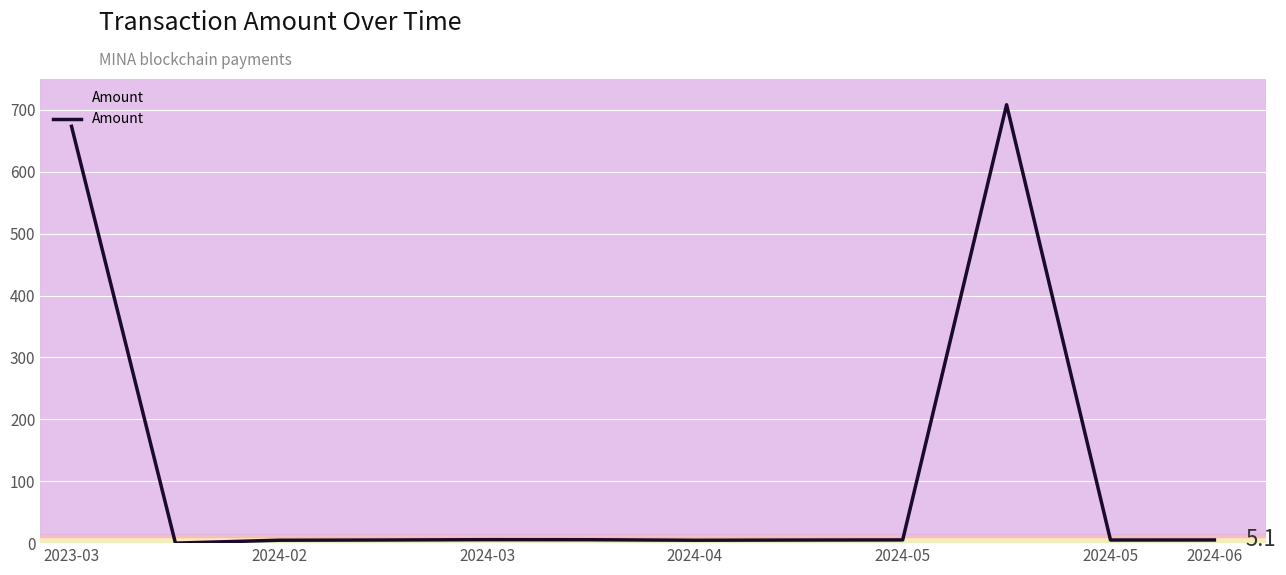

What is the maximum value shown in the chart?

708.4